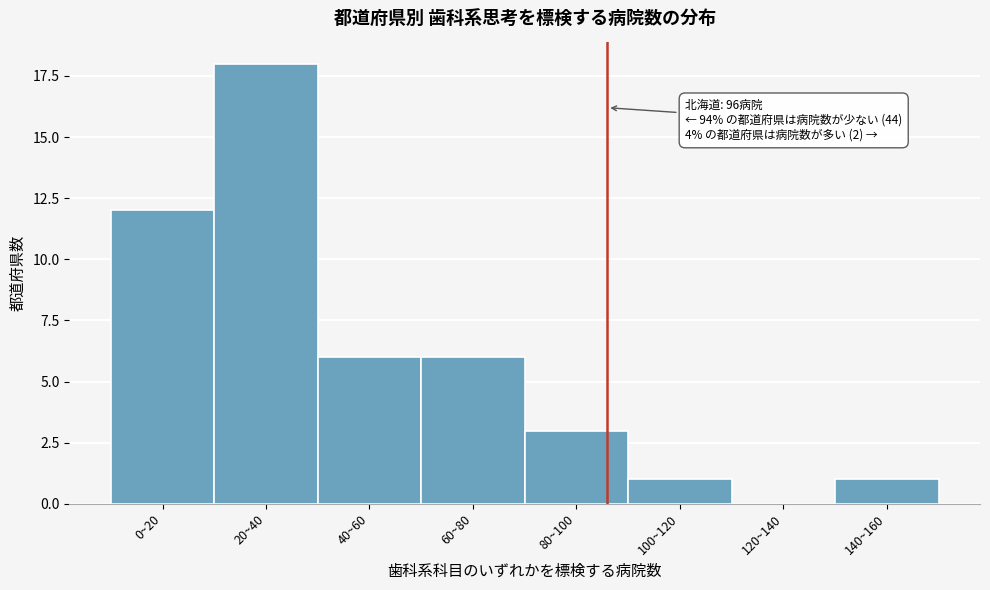

Reading left to right, transcribe all the data shown in this chart.

0~20=12	20~40=18	40~60=6	60~80=6	80~100=3	100~120=1	120~140=0	140~160=1